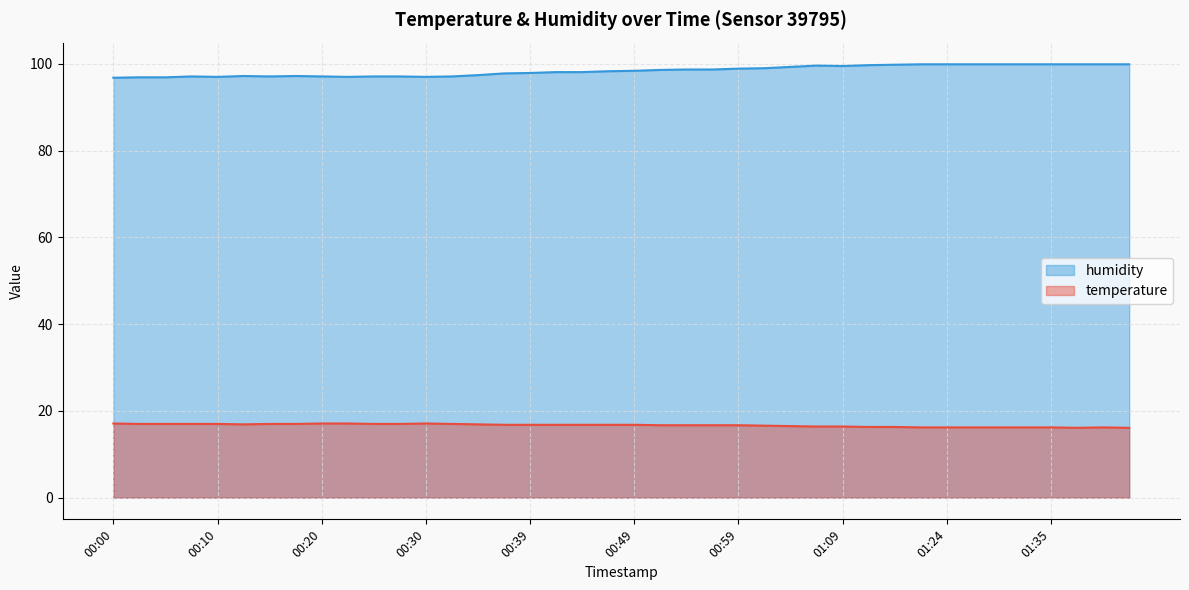

Is the value of temperature at 00:15 greater than the value of humidity at 00:39?

No